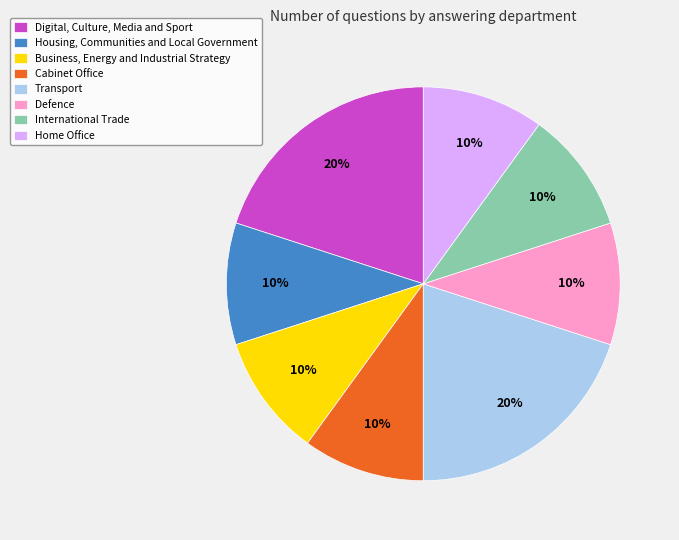

Does Housing, Communities and Local Government represent more than half of the total?

No